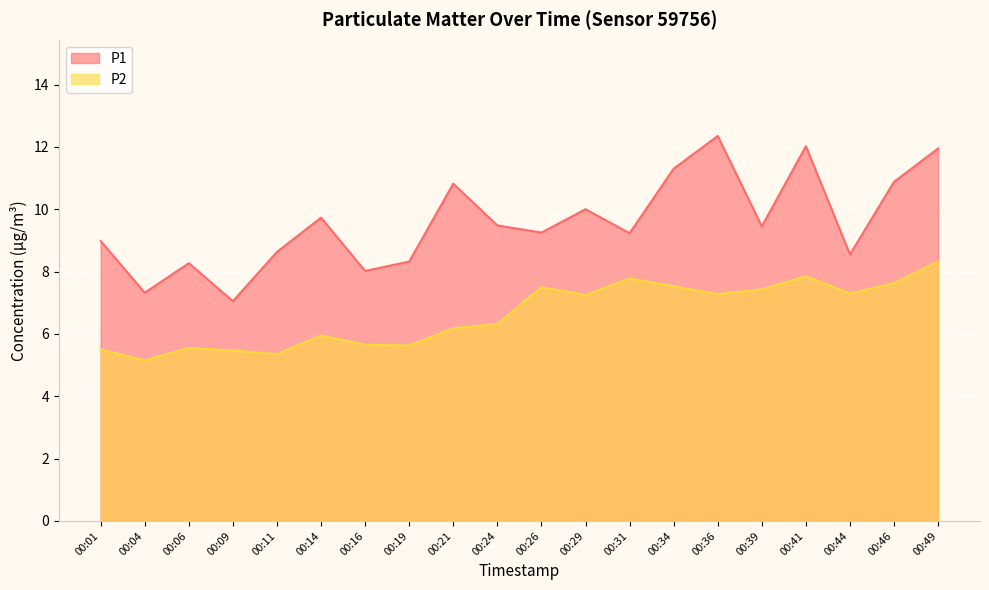

Which series changed the most between 00:04 and 00:09?

P2